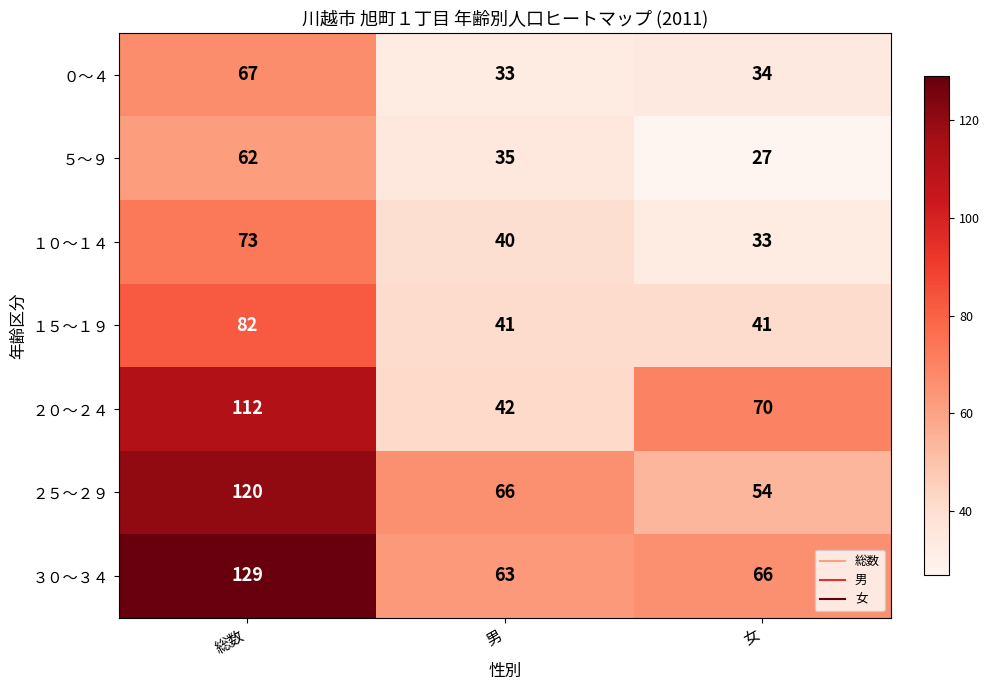

True or false: ２０～２４ has a value of 15 at 男.

False